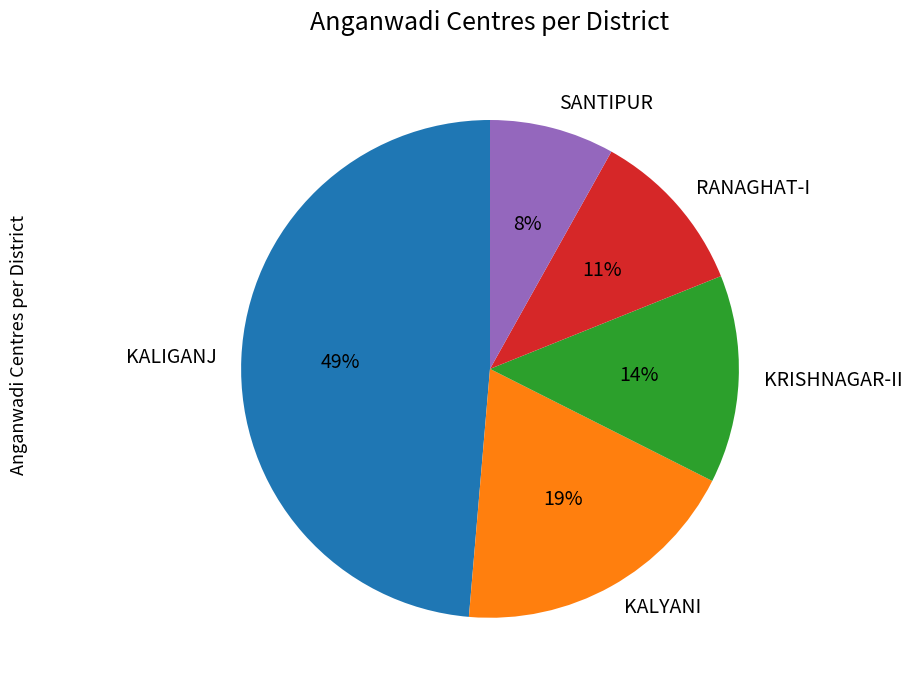

Rank the categories by value from highest to lowest.

KALIGANJ, KALYANI, KRISHNAGAR-II, RANAGHAT-I, SANTIPUR